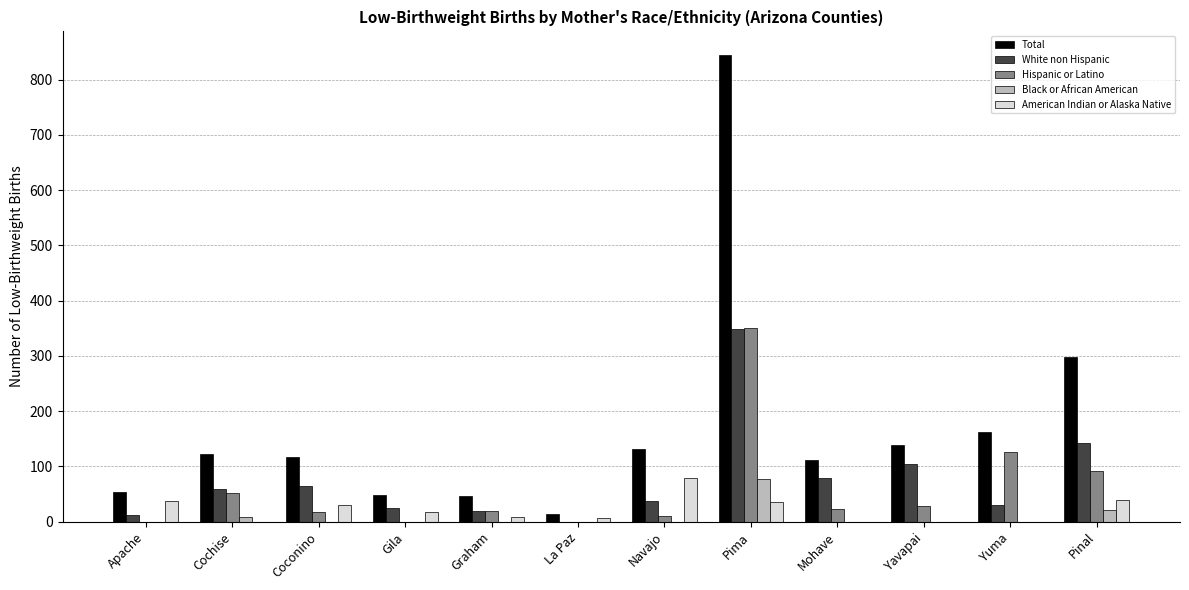

Which series has the widest spread of values?

Total